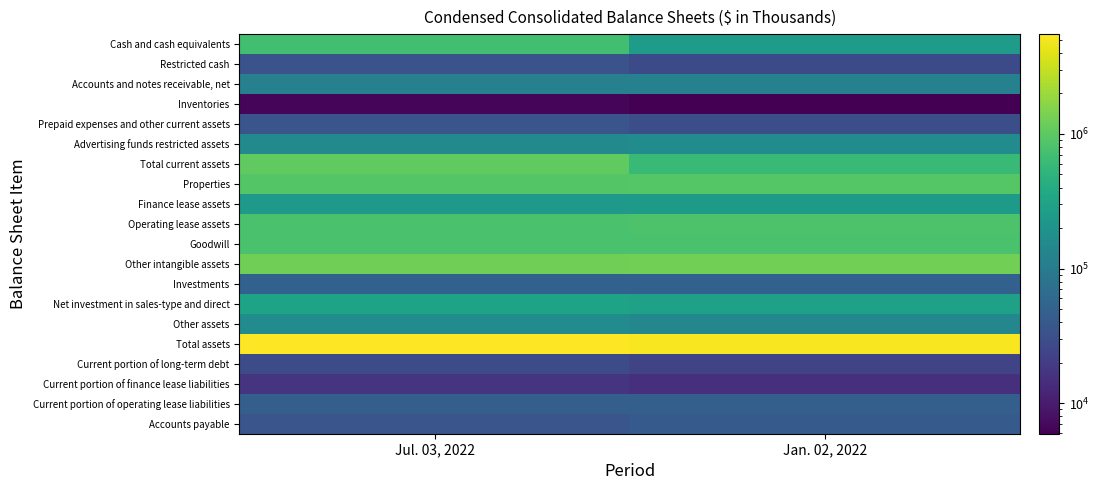

Reading left to right, what are all the values shown in this chart?

Cash and cash equivalents: Jul. 03, 2022=700813	Jan. 02, 2022=249438
Restricted cash: Jul. 03, 2022=33997	Jan. 02, 2022=27535
Accounts and notes receivable, net: Jul. 03, 2022=115367	Jan. 02, 2022=119540
Inventories: Jul. 03, 2022=6456	Jan. 02, 2022=5934
Prepaid expenses and other current assets: Jul. 03, 2022=35548	Jan. 02, 2022=30584
Advertising funds restricted assets: Jul. 03, 2022=151741	Jan. 02, 2022=159818
Total current assets: Jul. 03, 2022=1043922	Jan. 02, 2022=592849
Properties: Jul. 03, 2022=890423	Jan. 02, 2022=906867
Finance lease assets: Jul. 03, 2022=238878	Jan. 02, 2022=244279
Operating lease assets: Jul. 03, 2022=783645	Jan. 02, 2022=812620
Goodwill: Jul. 03, 2022=774703	Jan. 02, 2022=775278
Other intangible assets: Jul. 03, 2022=1262762	Jan. 02, 2022=1280791
Investments: Jul. 03, 2022=50195	Jan. 02, 2022=49870
Net investment in sales-type and direct: Jul. 03, 2022=312376	Jan. 02, 2022=299707
Other assets: Jul. 03, 2022=158677	Jan. 02, 2022=139130
Total assets: Jul. 03, 2022=5515581	Jan. 02, 2022=5101391
Current portion of long-term debt: Jul. 03, 2022=29250	Jan. 02, 2022=24250
Current portion of finance lease liabilities: Jul. 03, 2022=17034	Jan. 02, 2022=15513
Current portion of operating lease liabilities: Jul. 03, 2022=47482	Jan. 02, 2022=47315
Accounts payable: Jul. 03, 2022=36156	Jan. 02, 2022=41163